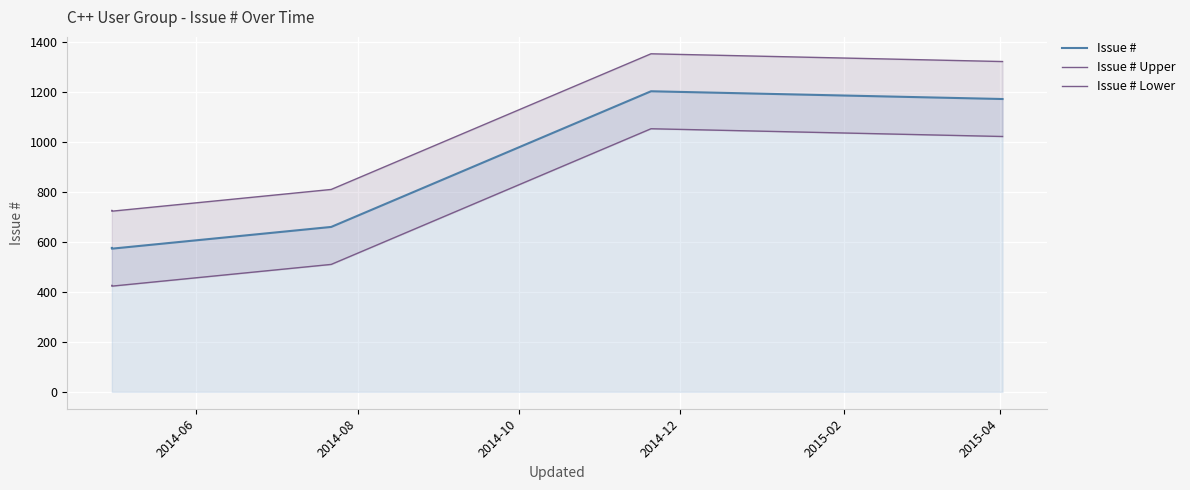

Rank the series by their maximum value, from lowest to highest.

Issue # Lower, Issue #, Issue # Upper